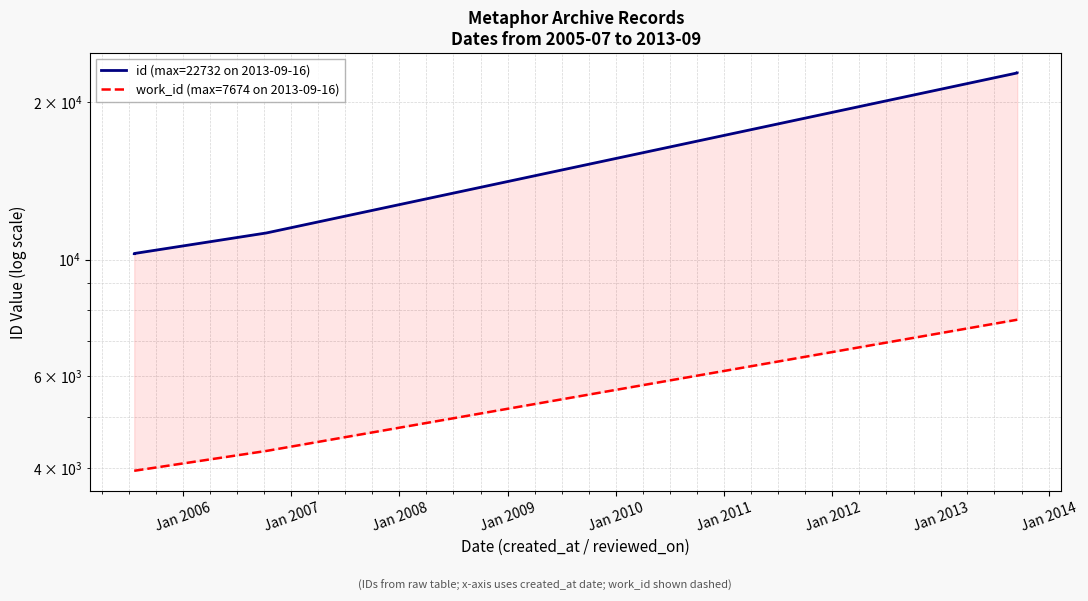

What are all the series names shown in the legend?

id (max=22732 on 2013-09-16), work_id (max=7674 on 2013-09-16)